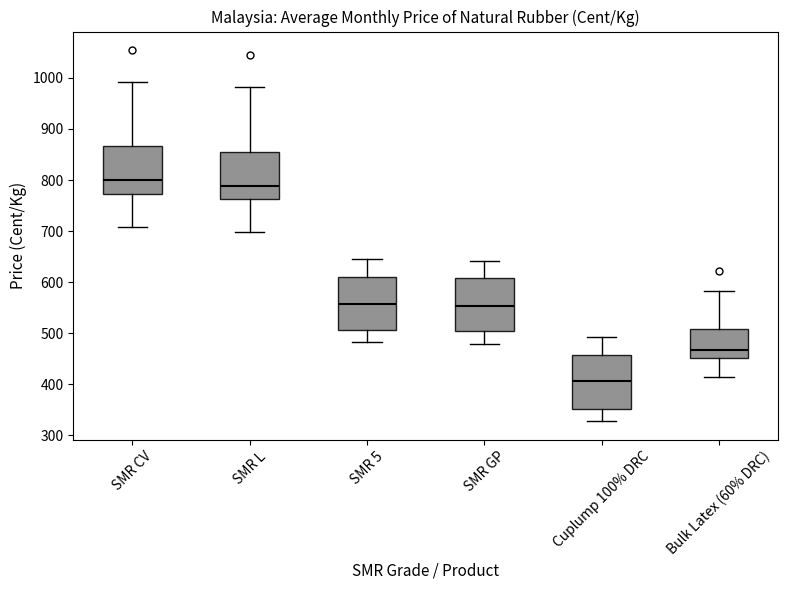

Which box's median line is the lowest?

Cuplump 100% DRC